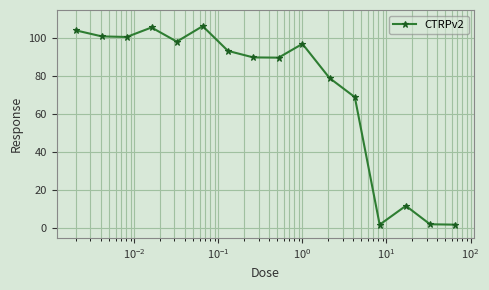

How many points are higher than both their immediate neighbors (excluding endpoints)?

4